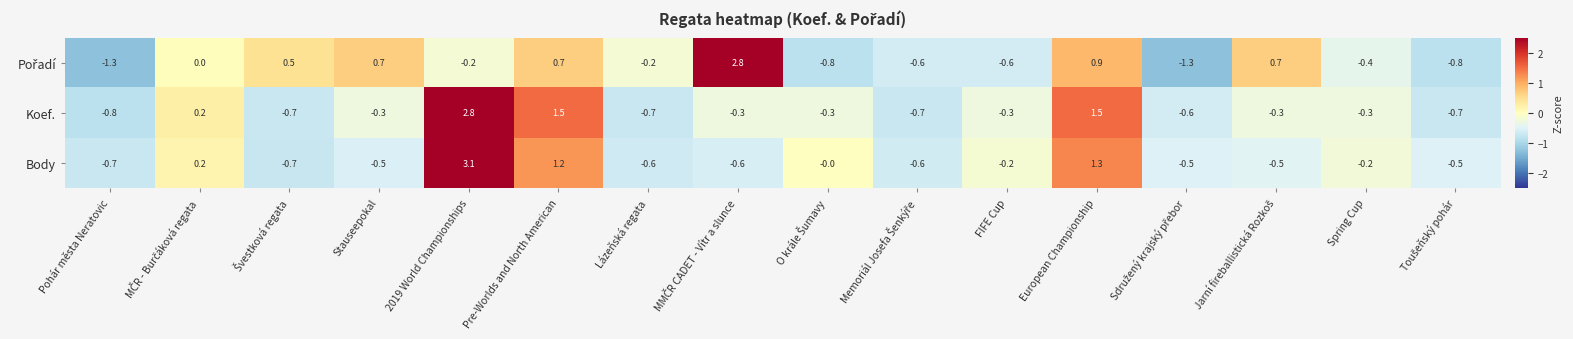

The Koef. series shows -0.4 at Spring Cup. True or false?

False